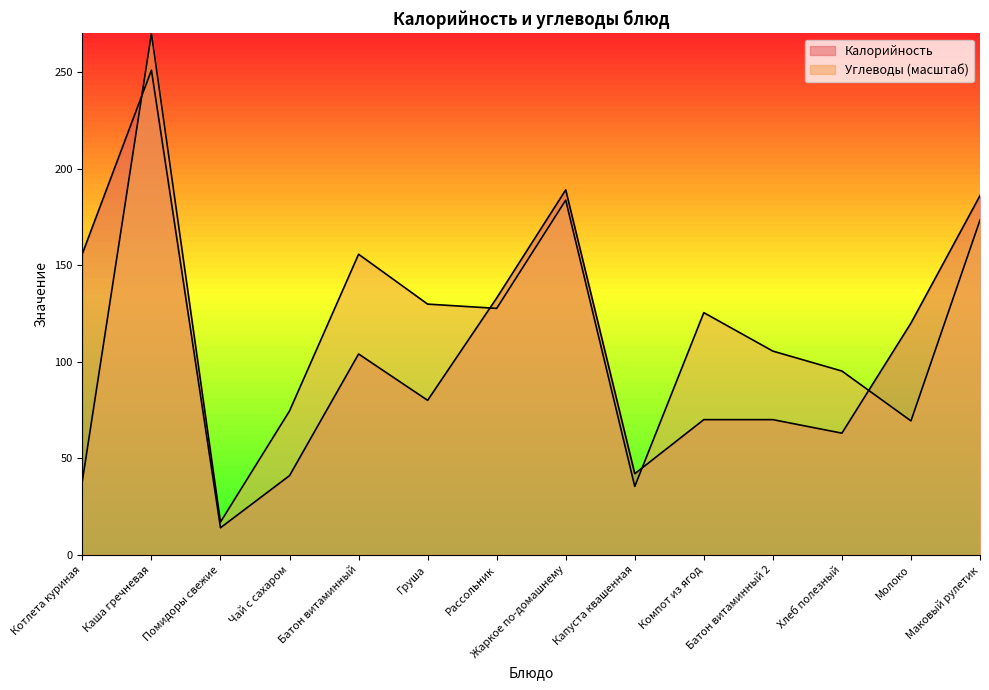

Which series changed the most between Каша гречневая and Чай с сахаром?

Калорийность